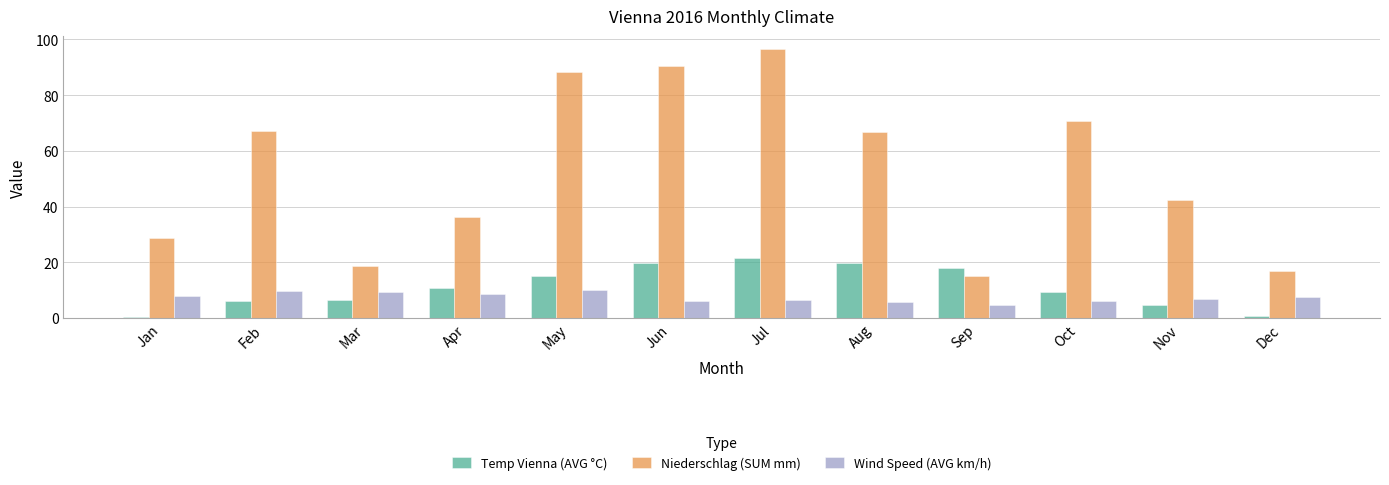

Which category has the highest value in the Temp Vienna (AVG °C) series?

Jul